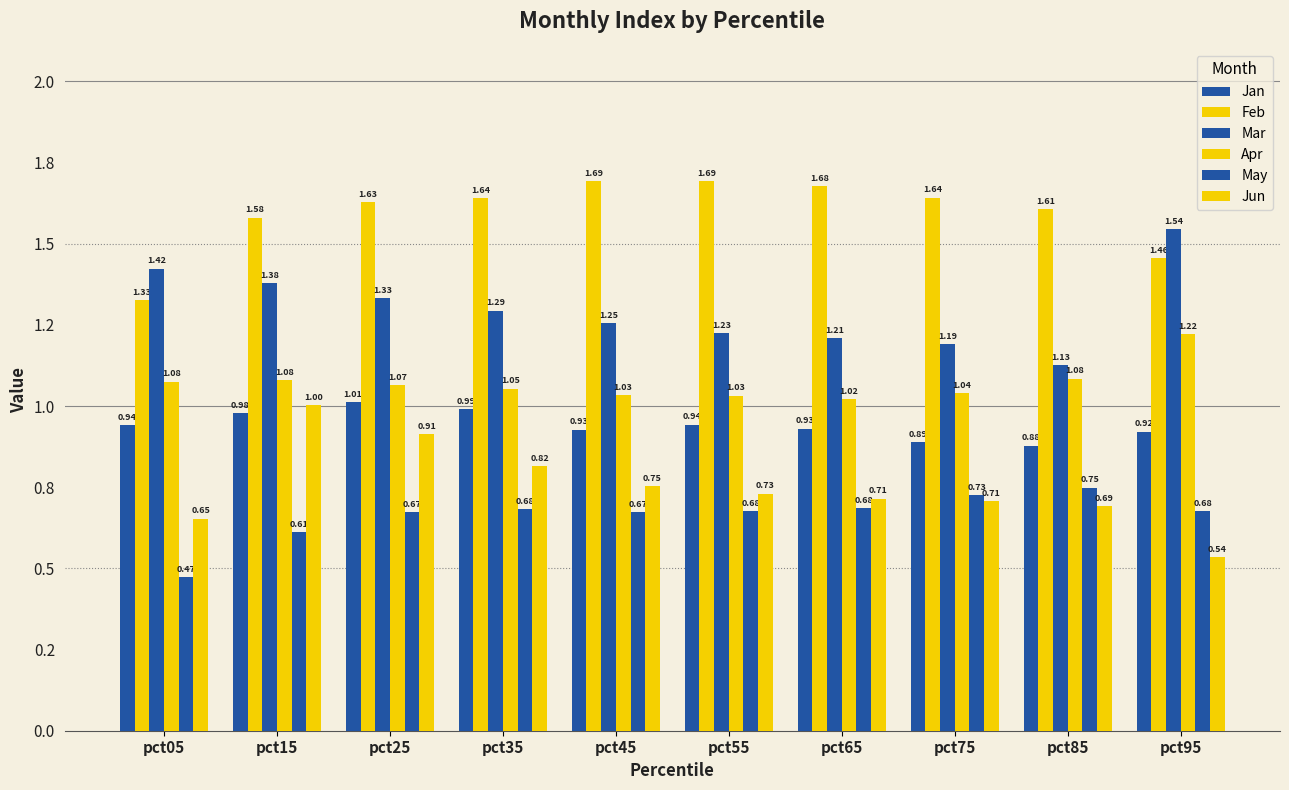

Is it true that Jun equals 0.8 at pct45?

True